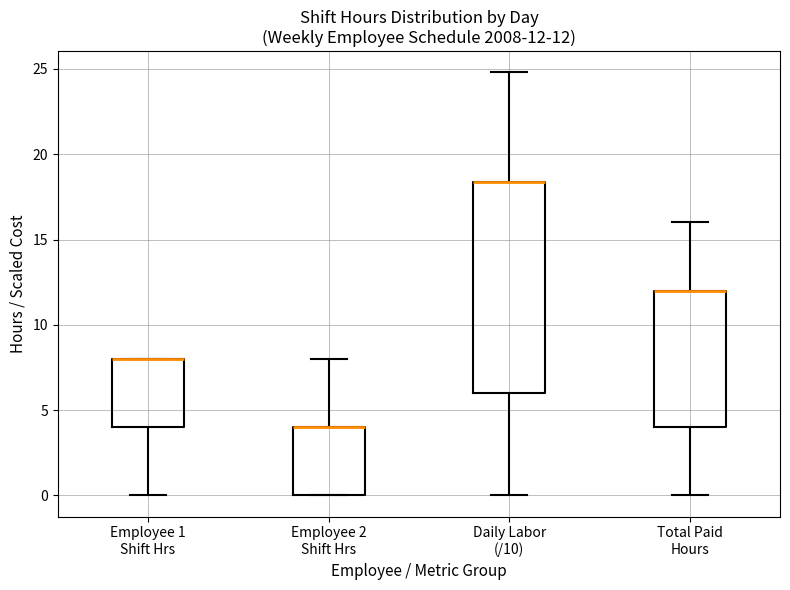

Comparing the boxes themselves (not the whiskers), which one is the tallest?

Daily Labor (/10)